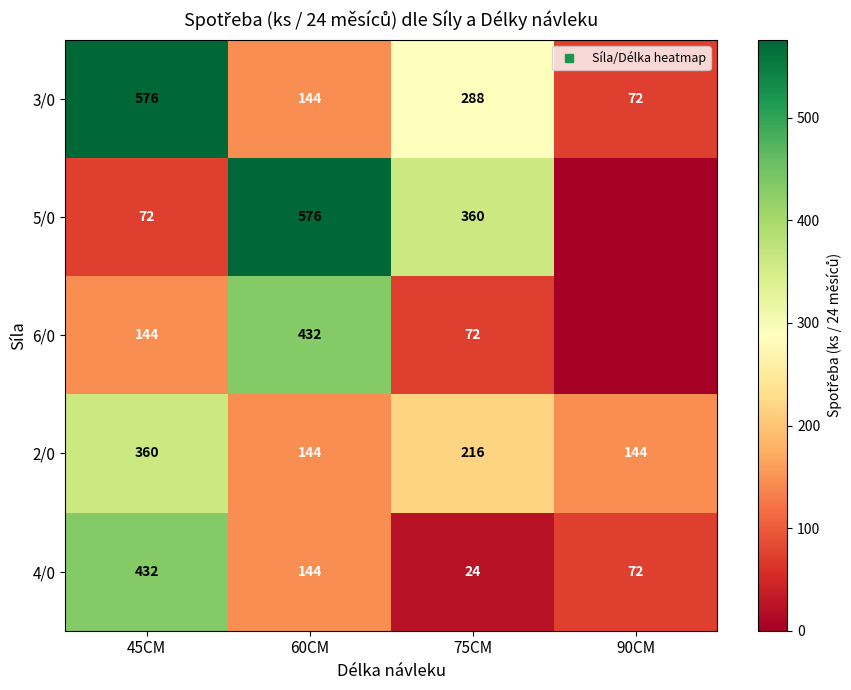

At how many categories does at least one series exceed 189?

3